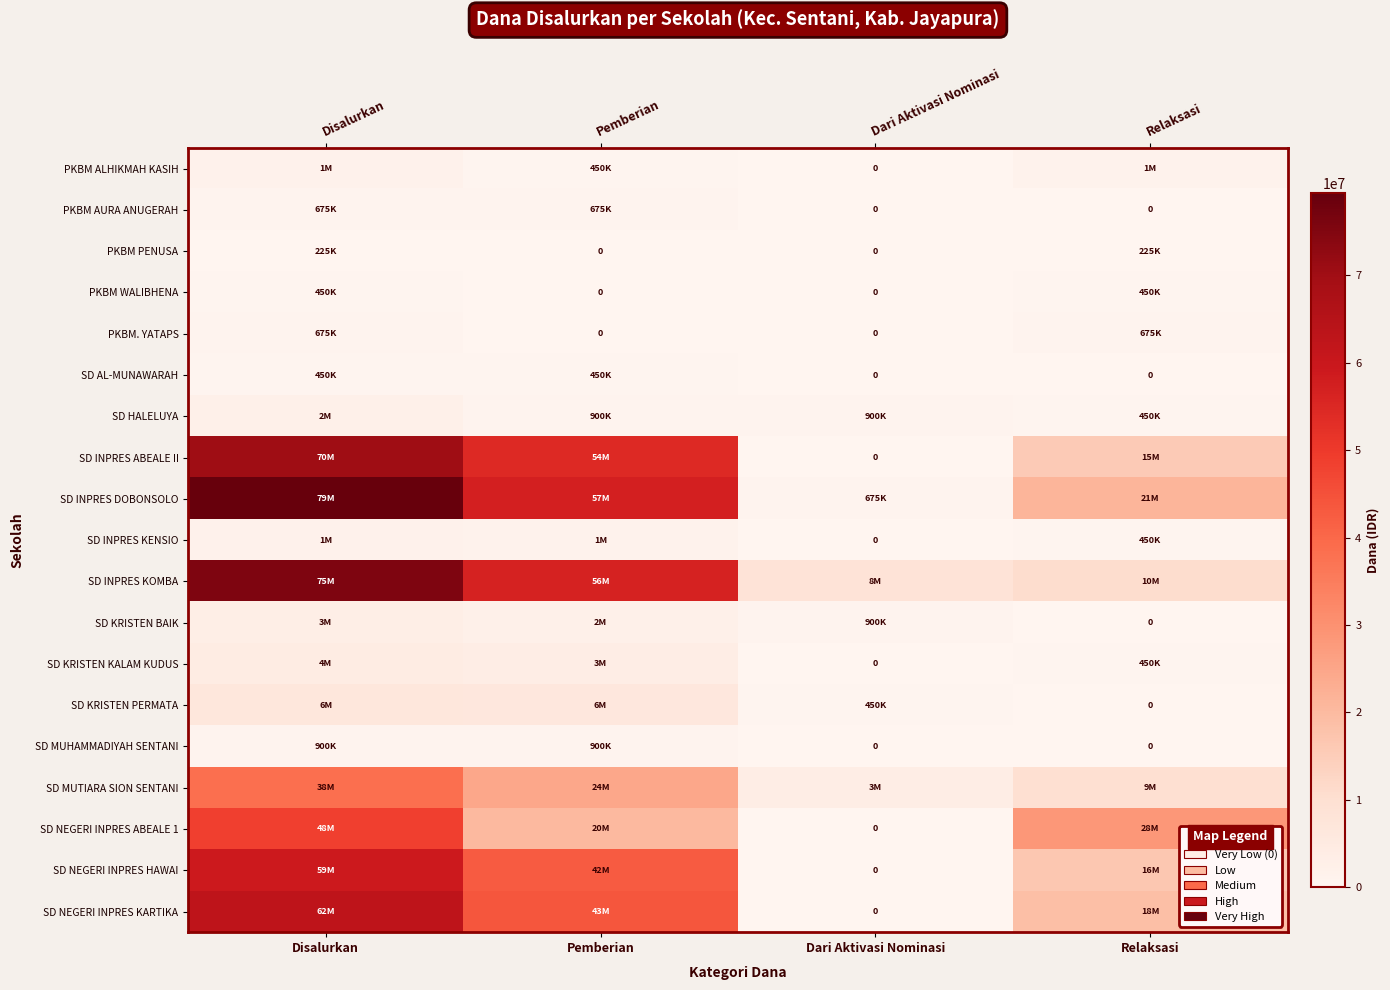

The value of SD MUHAMMADIYAH SENTANI at Pemberian is 509265. True or false?

False